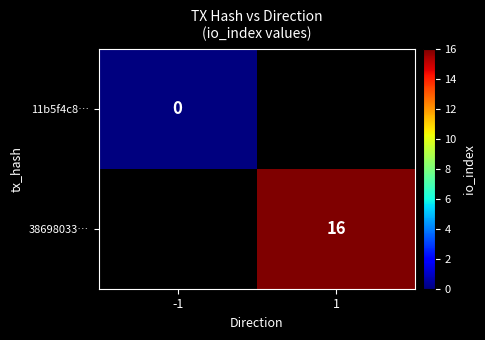

The value of 38698033… at 1 is 26.0. True or false?

False